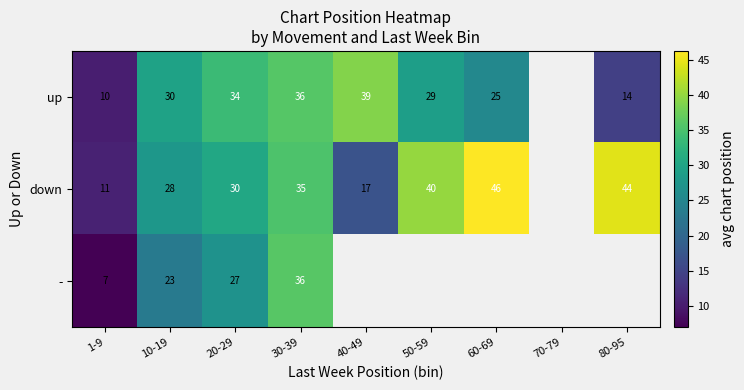

At 1-9, list the series in order from smallest to largest.

-, up, down